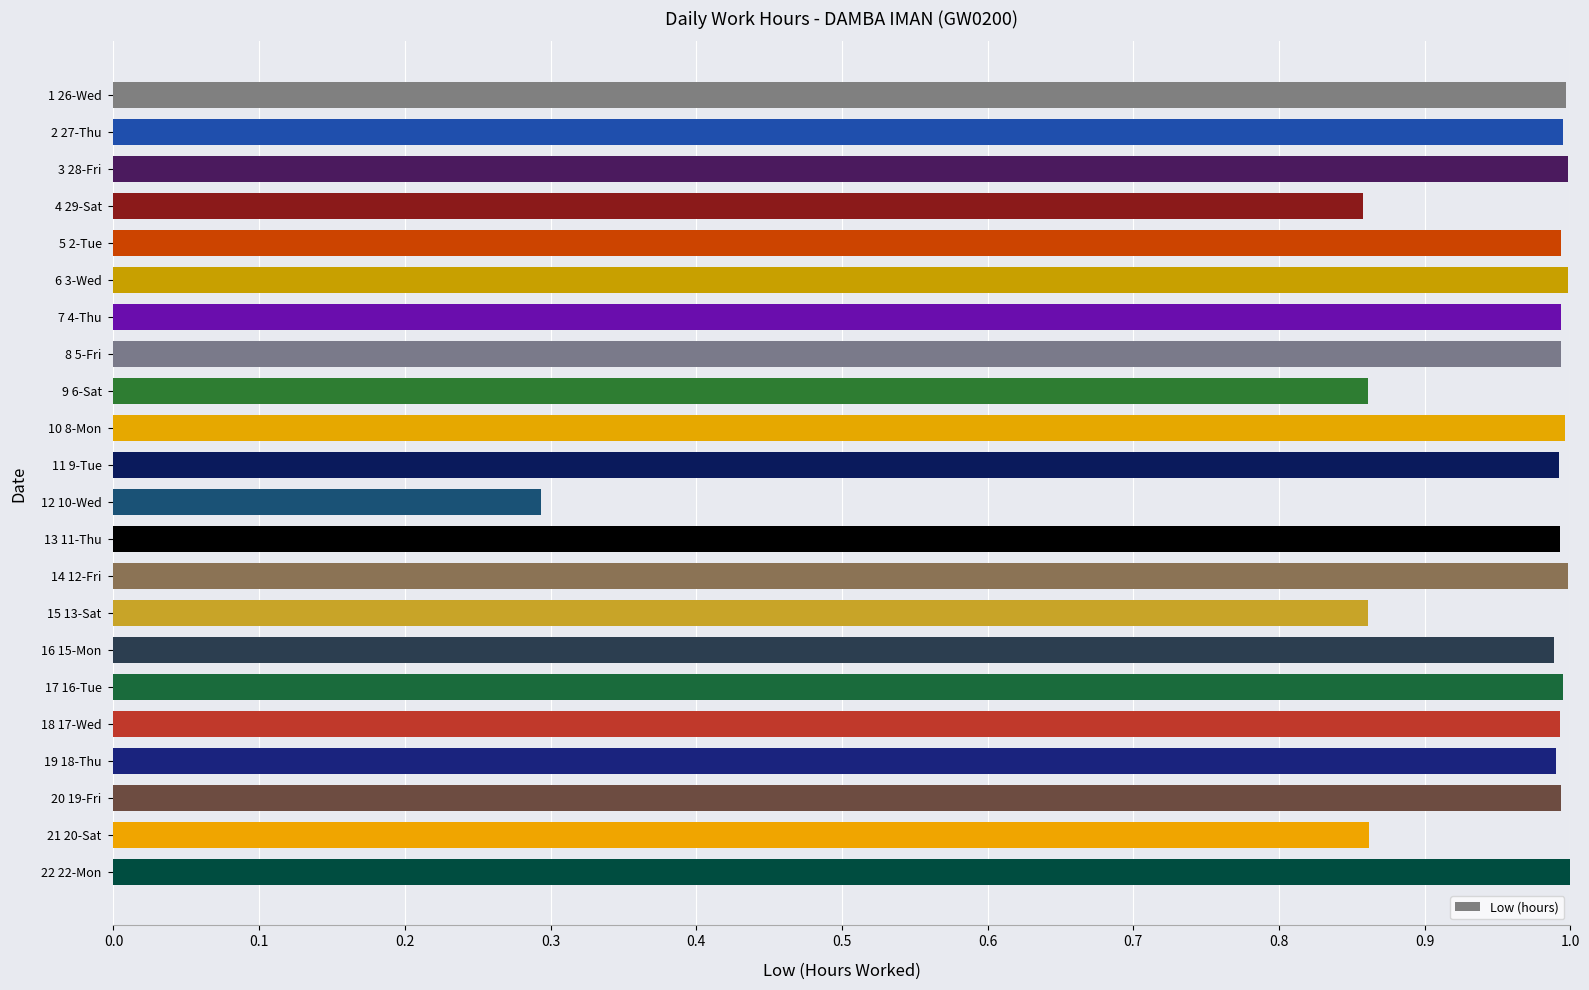

What is the label of the 4th bar from the top?

4 29-Sat